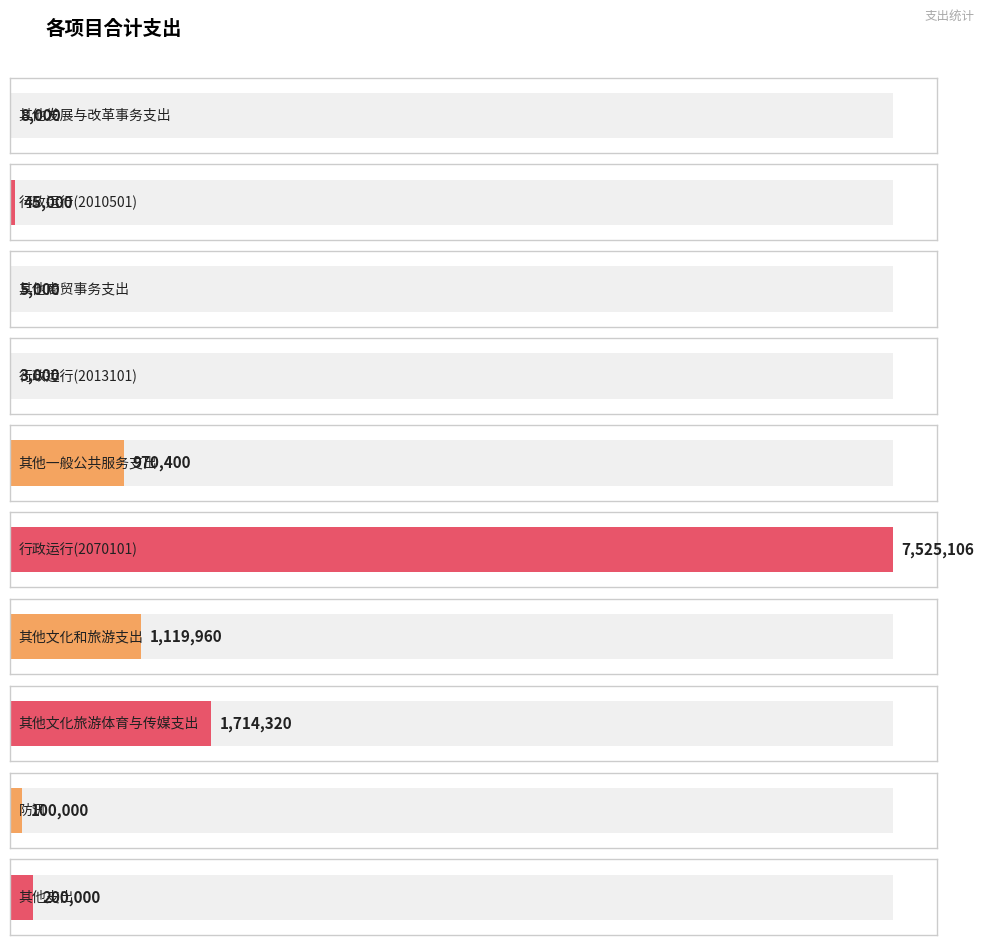

Is it true that the value at 行政运行(2010501) is 45000.0?

True